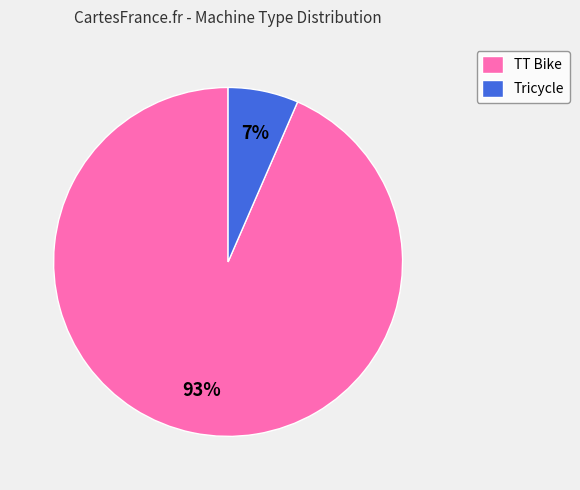

Is it true that TT Bike is 81% of the pie?

False